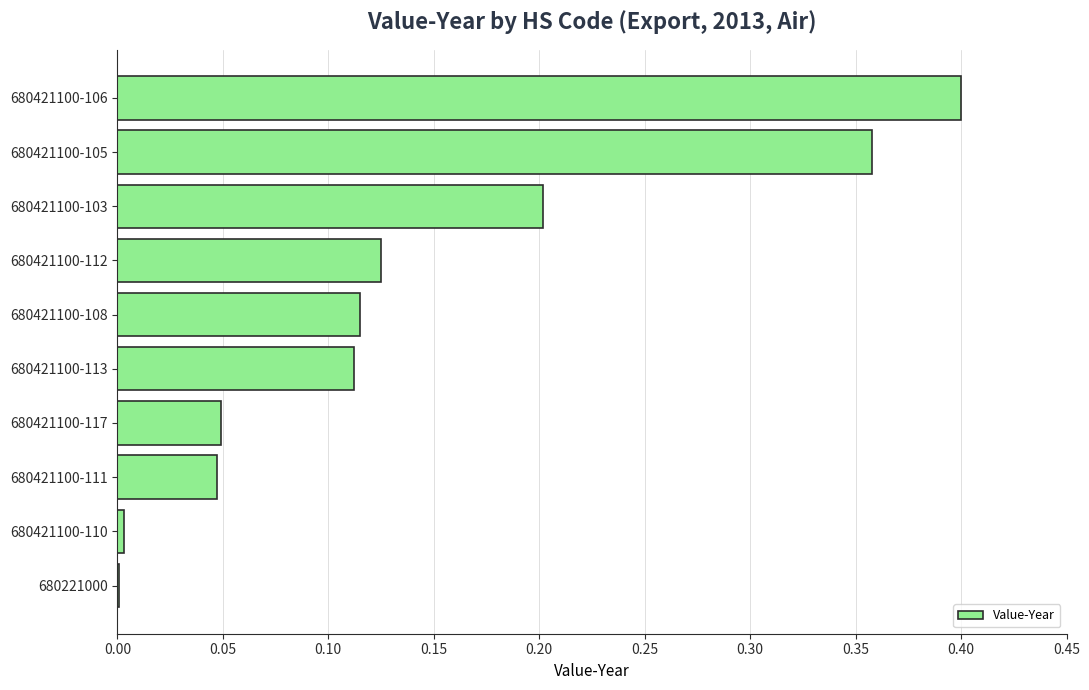

What is the change in value from 680421100-111 to 680421100-105?

+0.3